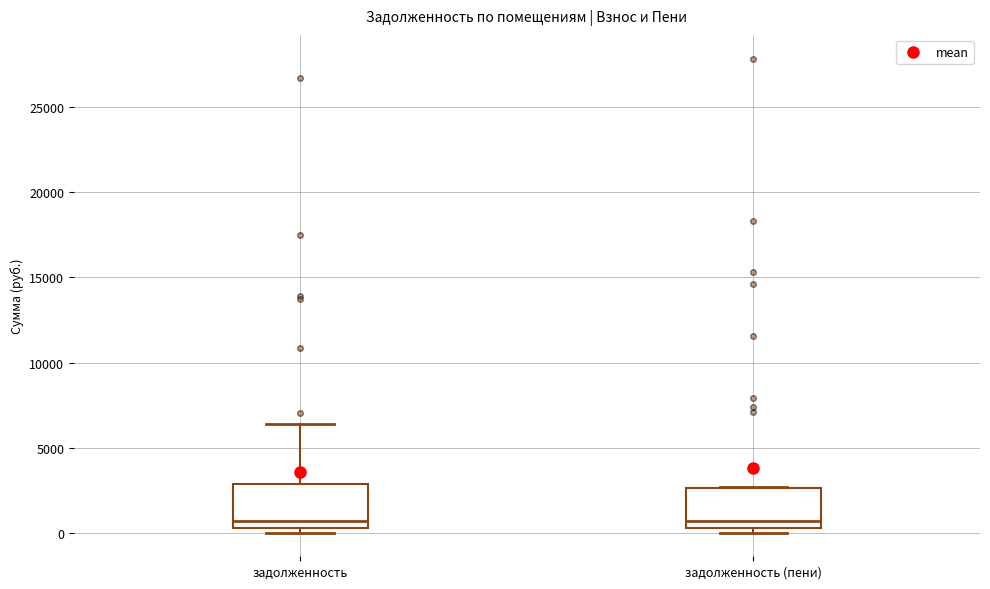

Where is the lower edge of the box for задолженность on the y-axis? The values are not printed on the chart, so give them approximately, as read against the axis.

500